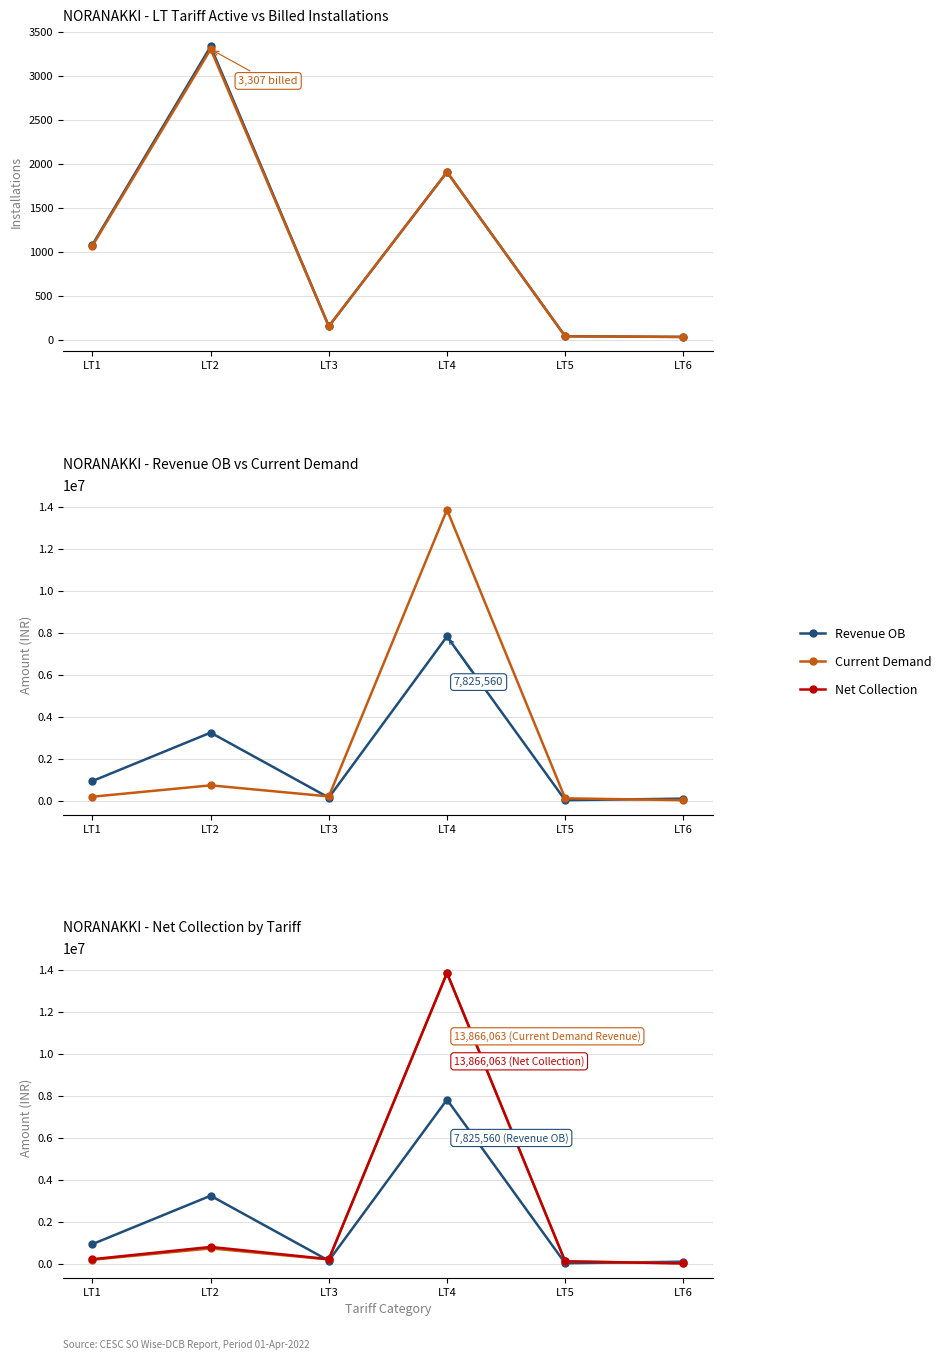

The Revenue OB series shows 37256.6 at LT3. True or false?

False